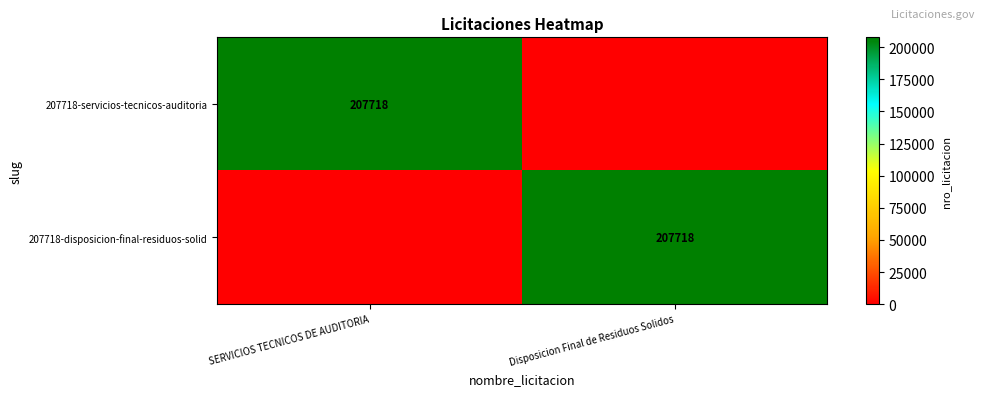

The value of 207718-servicios-tecnicos-auditoria at SERVICIOS TECNICOS DE AUDITORIA is 207718. True or false?

True